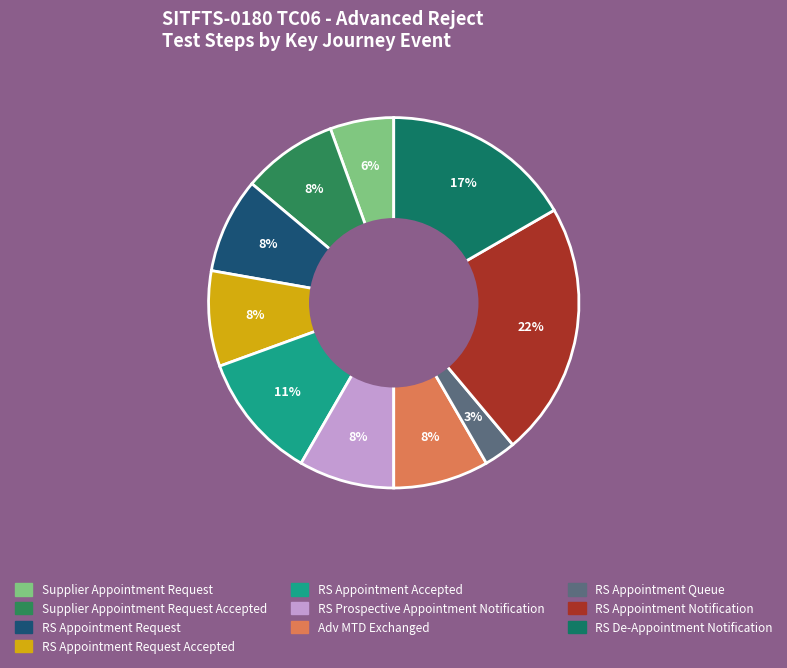

The RS Appointment Request slice represents 1% of the pie. True or false?

False